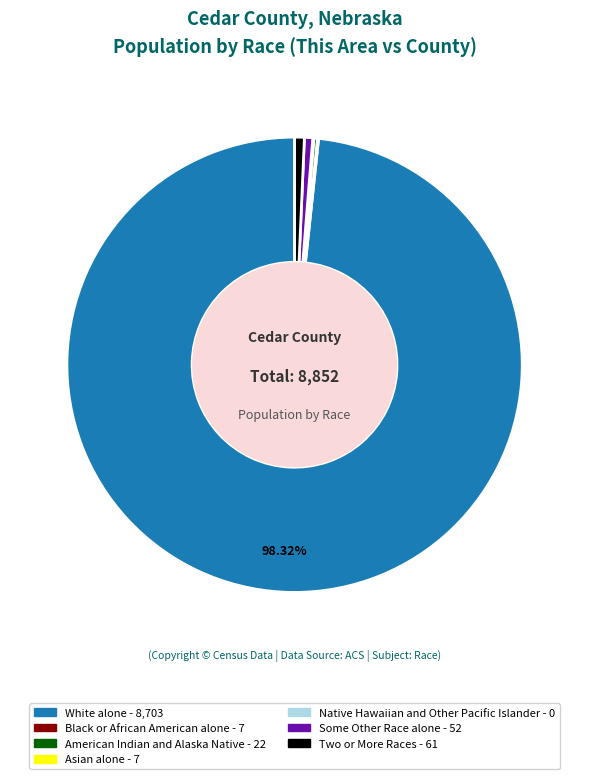

What is the majority slice?

White alone